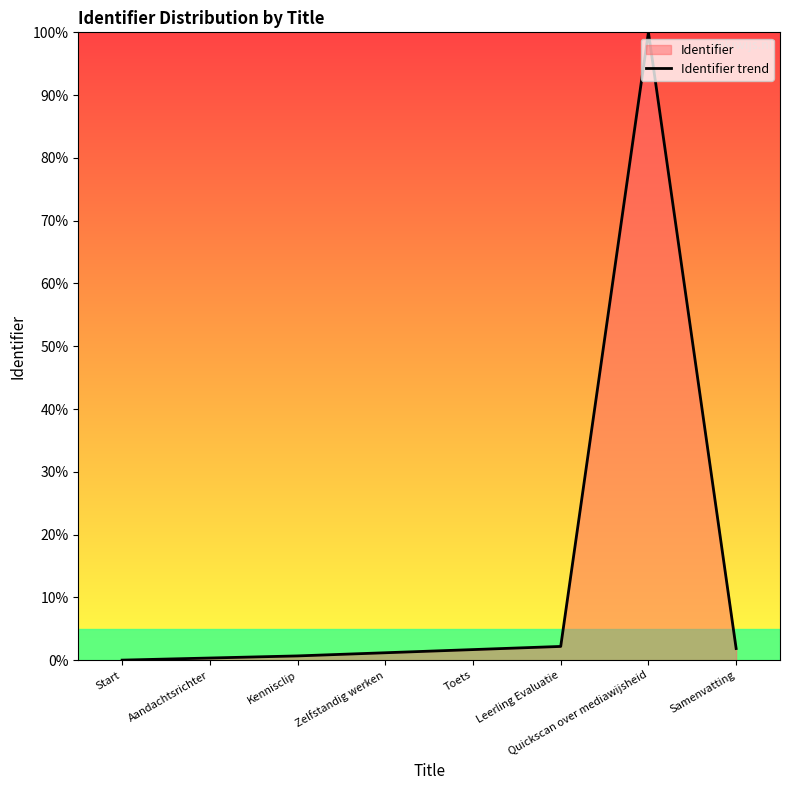

The value at Start is 0.0. True or false?

True